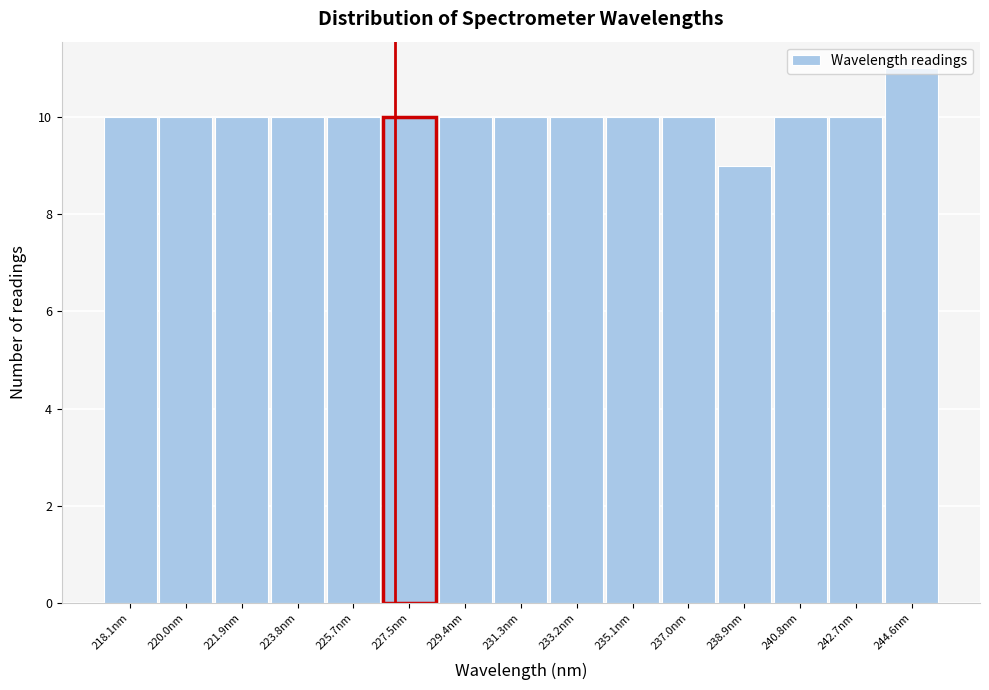

What is the sum of the values at 238.9nm and 244.6nm?

20